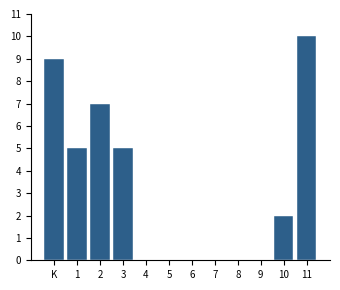

Reading left to right, list all the values displayed in this chart.

K=9	1=5	2=7	3=5	4=0	5=0	6=0	7=0	8=0	9=0	10=2	11=10